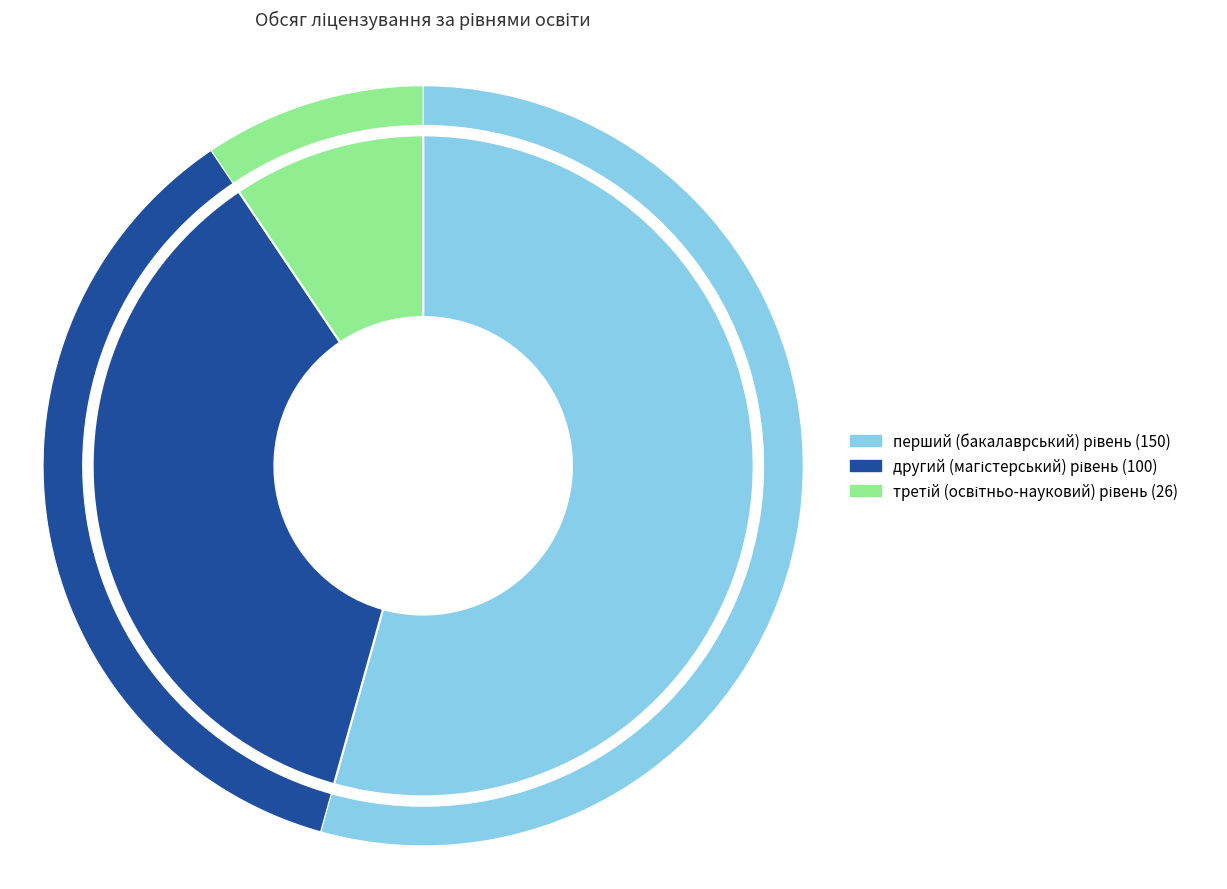

Does any single category account for the majority?

Yes